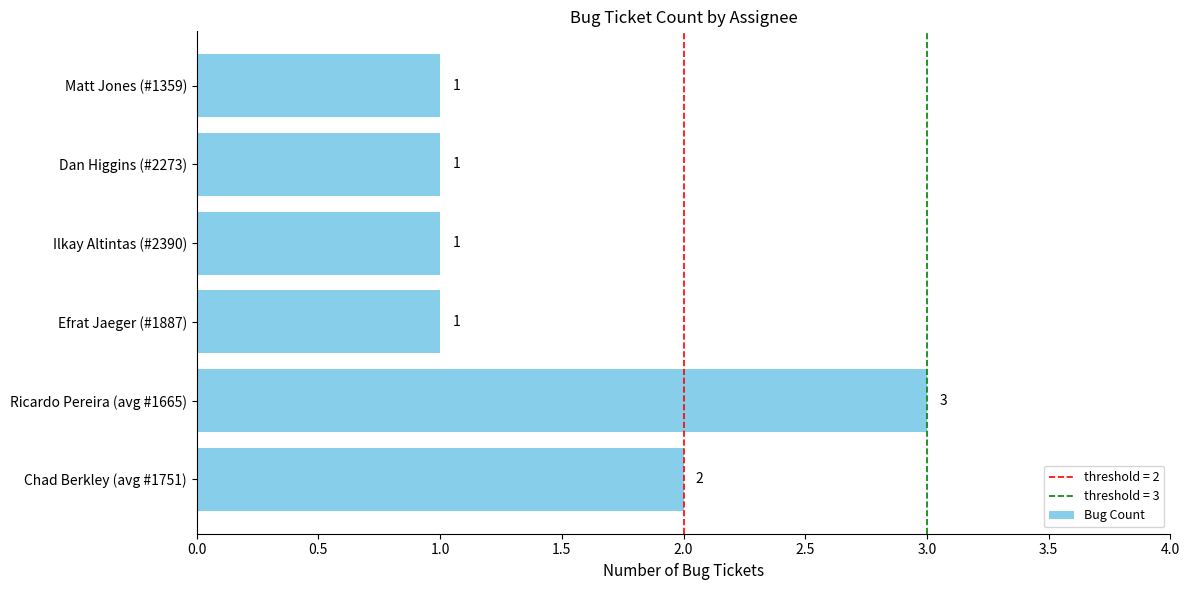

Approximately how many times larger is the value at Efrat Jaeger (#1887) compared to Ricardo Pereira (avg #1665)?

0.3